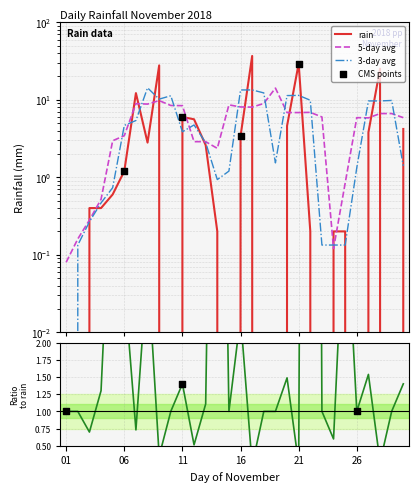

What is the change in value from 15 to 25?

+0.2